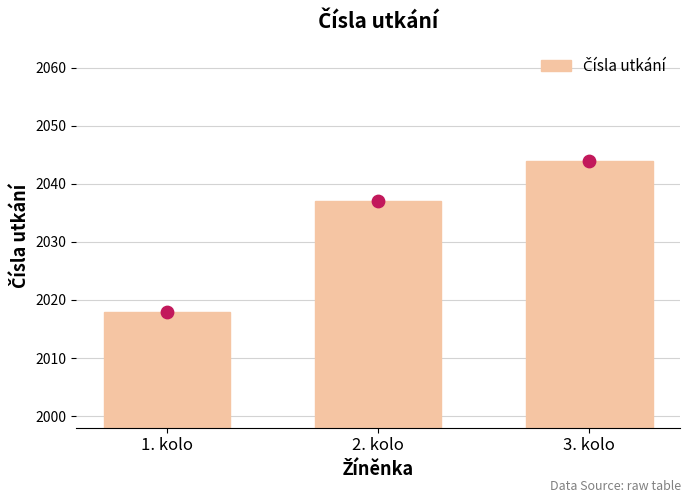

What is the change in value from 1. kolo to 2. kolo?

+19